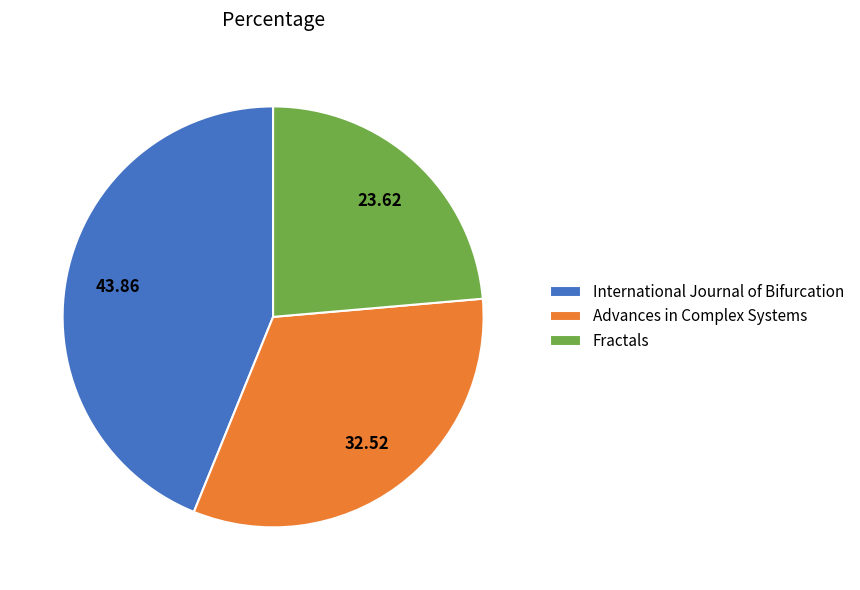

The International Journal of Bifurcation slice represents 55% of the pie. True or false?

False